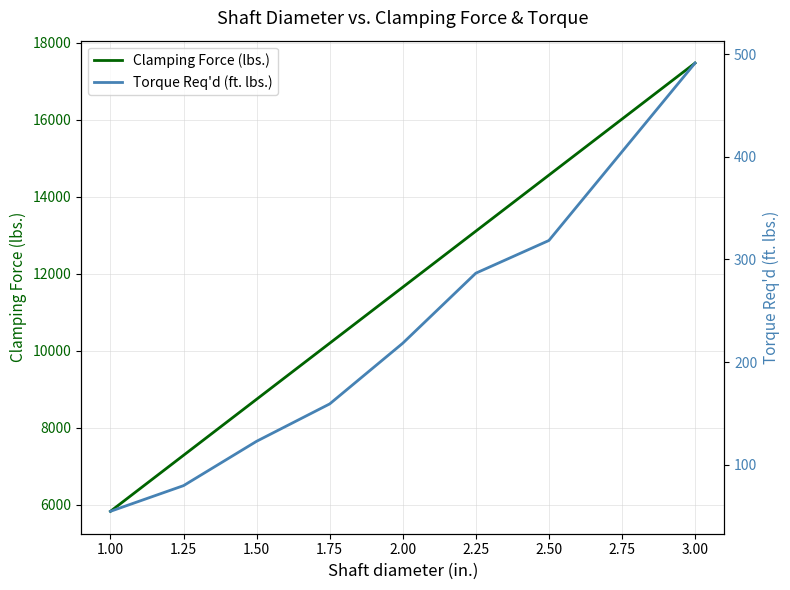

Is this an area chart (filled region under the line)?

No